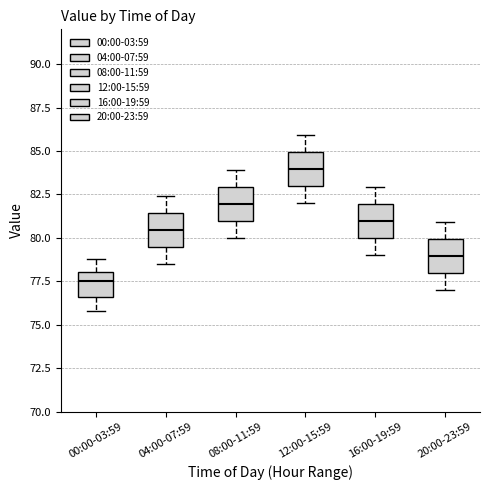

Where does the lower whisker of the box for 20:00-23:59 end on the y-axis? The values are not printed on the chart, so give them approximately, as read against the axis.

77.0